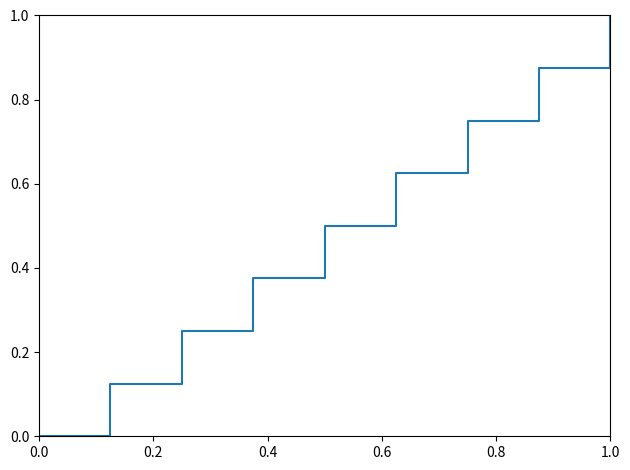

True or false: the data has more than 0 interior local peaks.

False